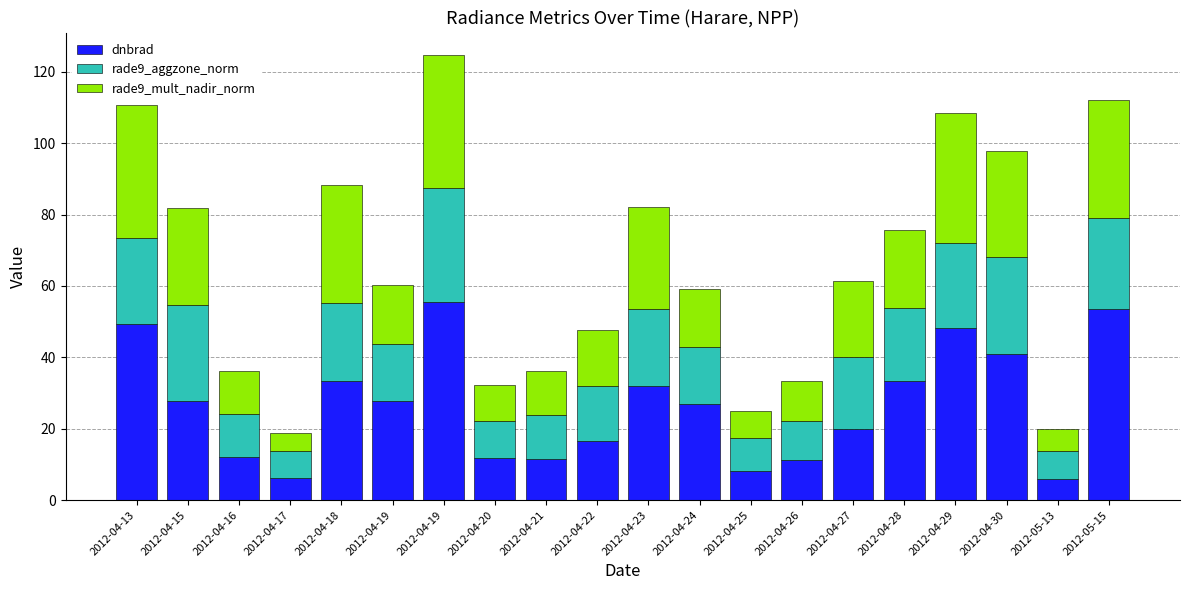

What are all the series names shown in the legend?

dnbrad, rade9_aggzone_norm, rade9_mult_nadir_norm